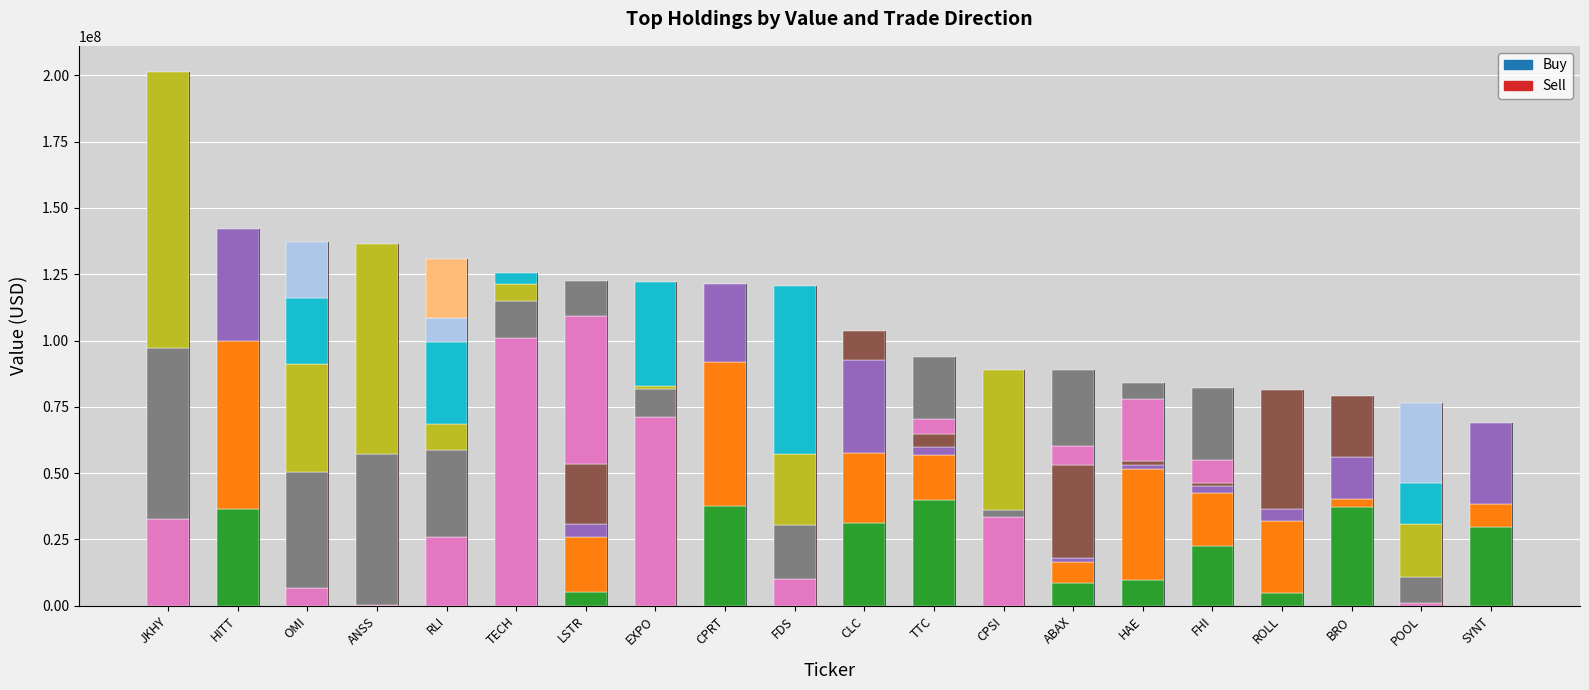

The value of Buy at RLI is 0. True or false?

True